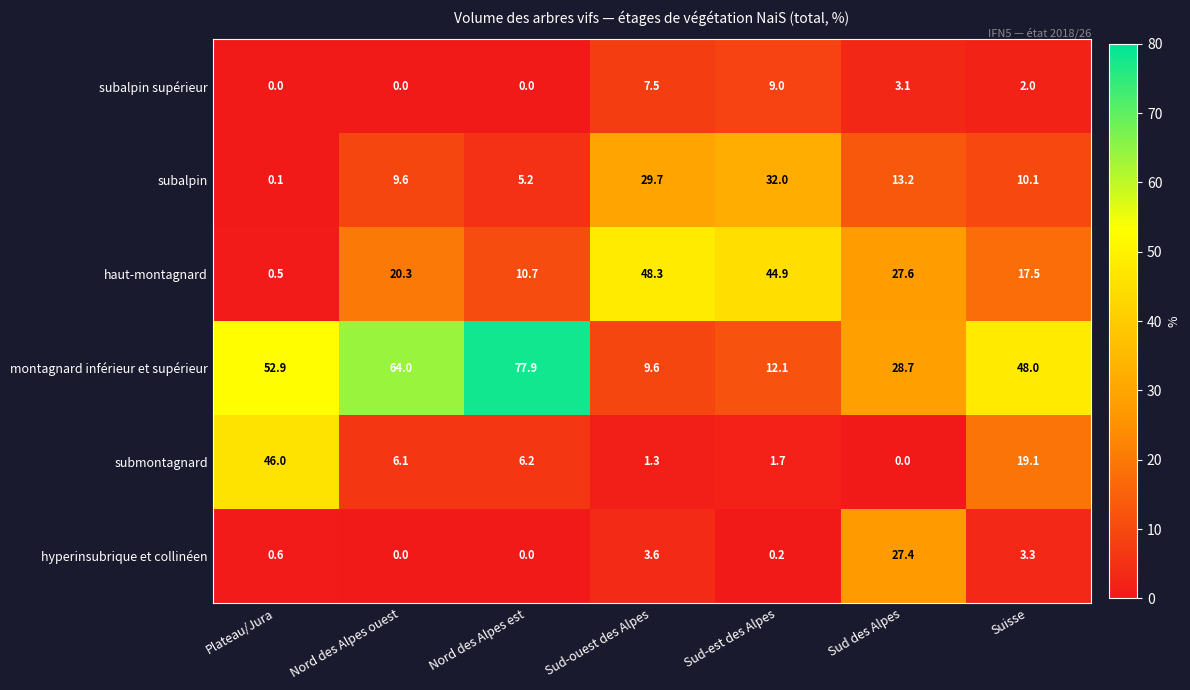

Which series changed the most between Nord des Alpes ouest and Nord des Alpes est?

montagnard inférieur et supérieur